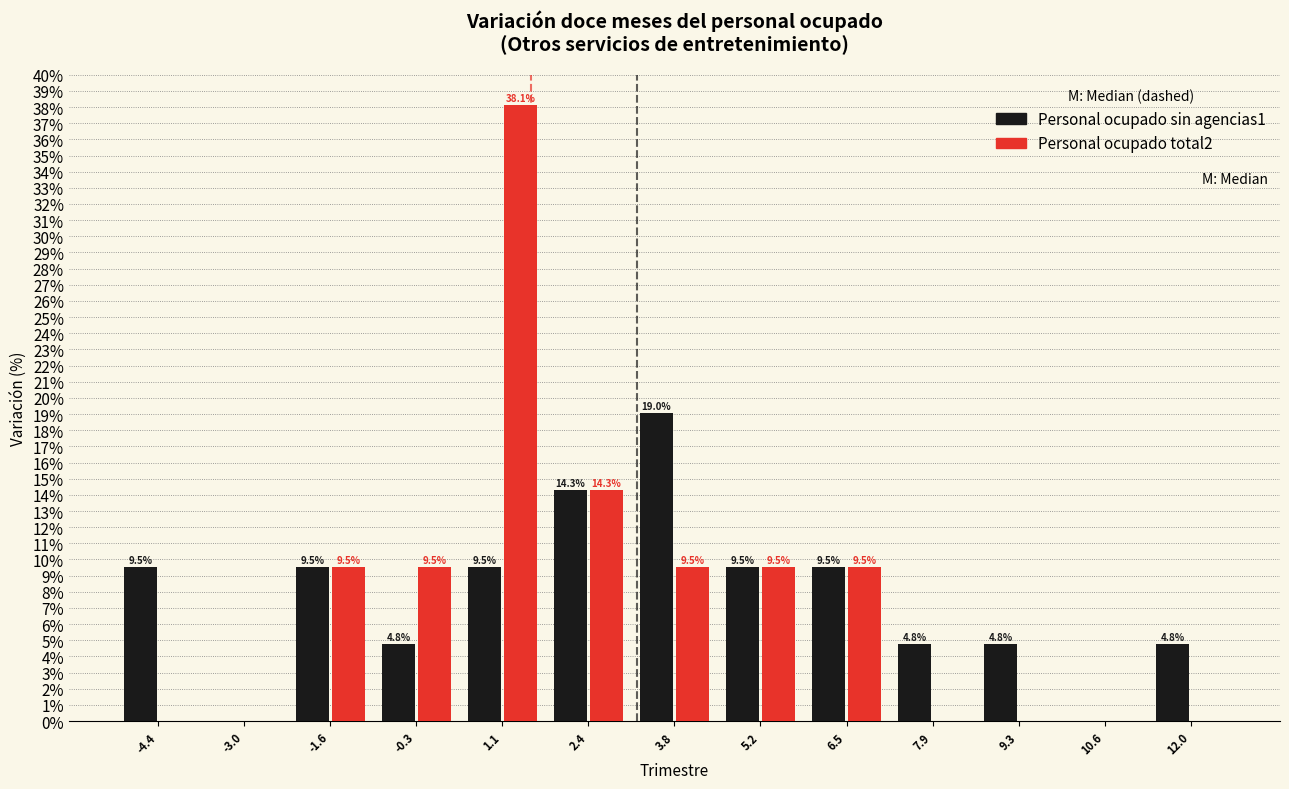

In the Personal ocupado sin agencias1 series, which range on the x-axis has the tallest bar?

3.2 to 4.4